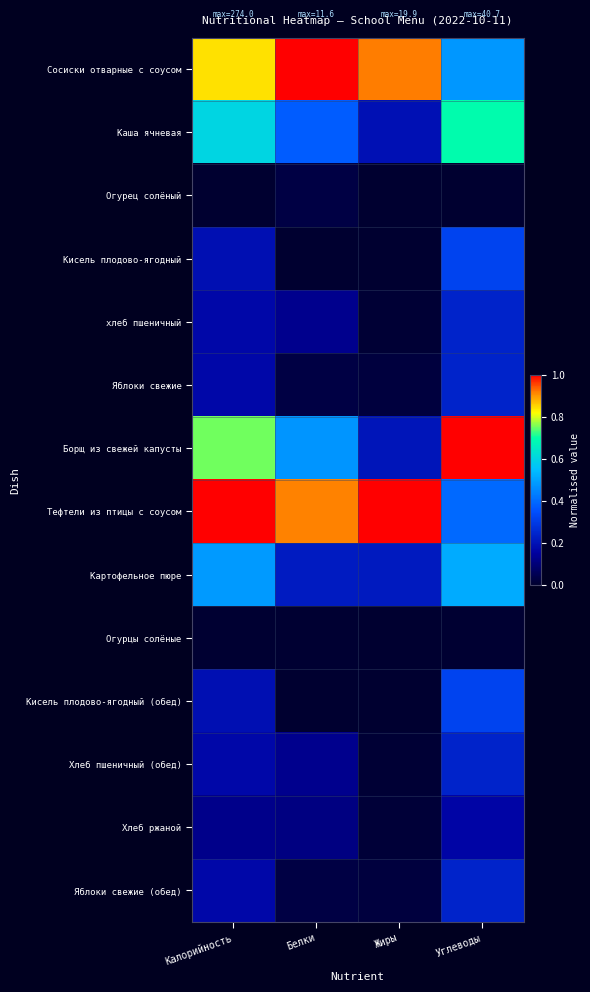

Count the number of categories in the chart.

4